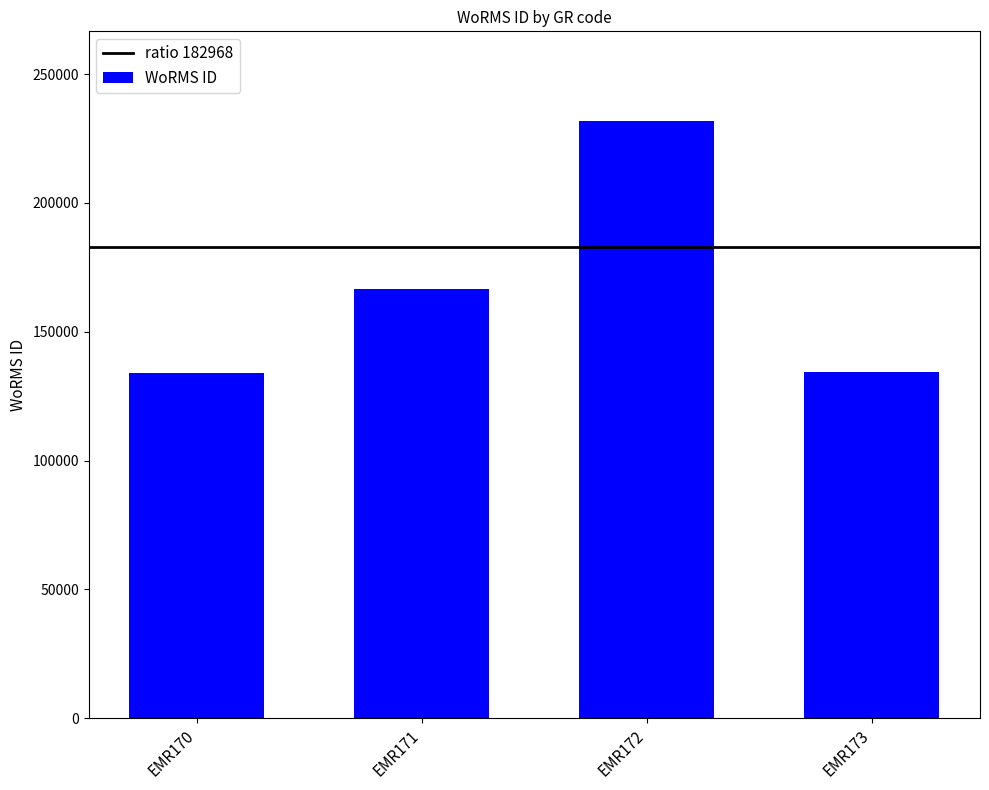

The value at EMR173 is 78207. True or false?

False